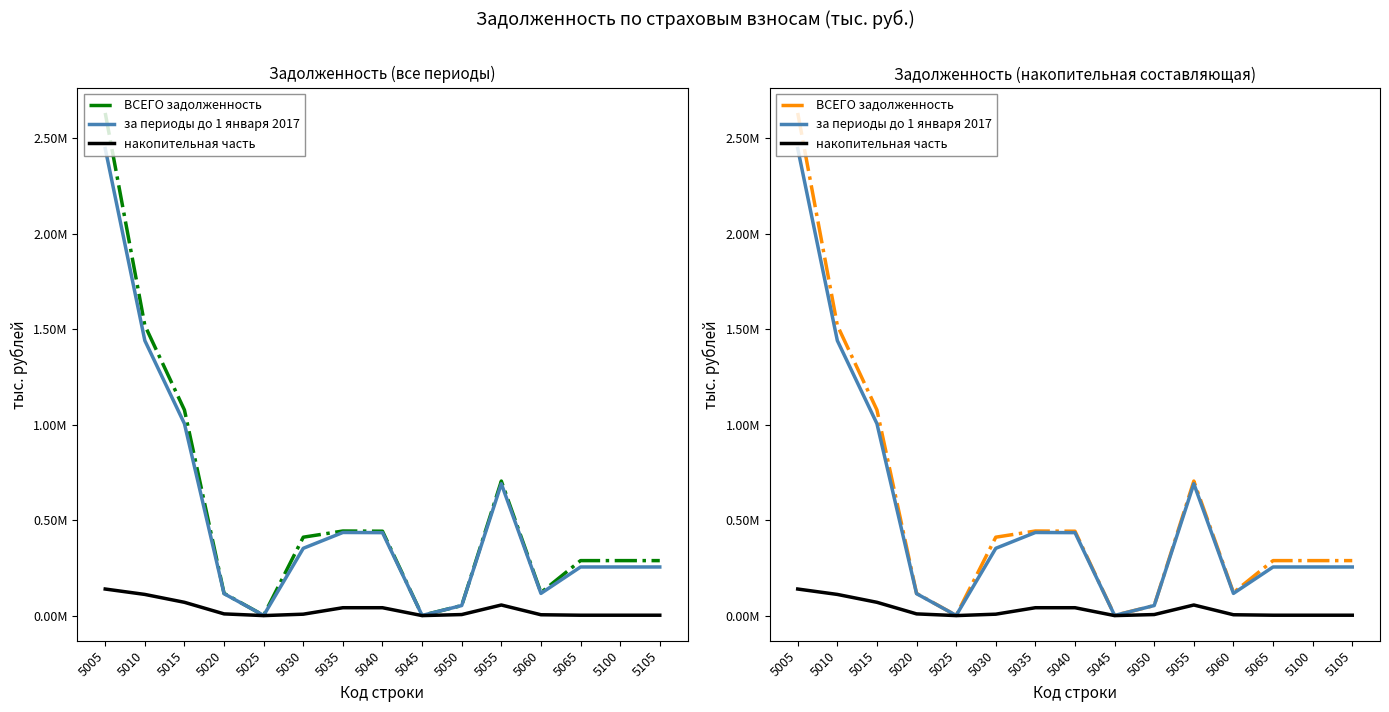

Read the накопительная часть value at 5050, to the nearest 10.

5460